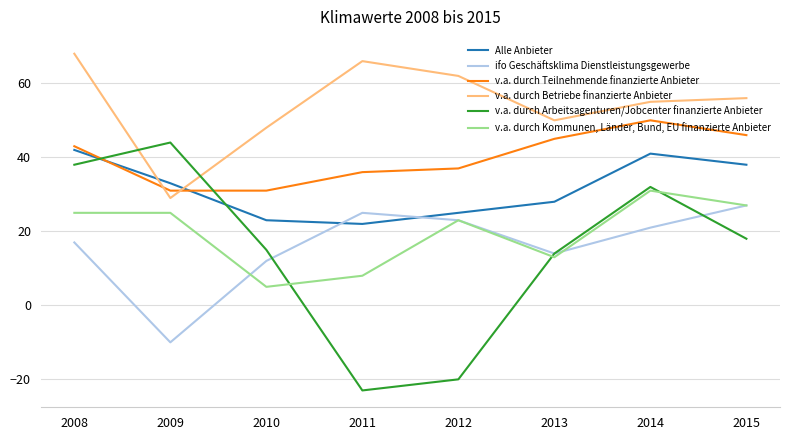

What is the smallest value displayed?

-23